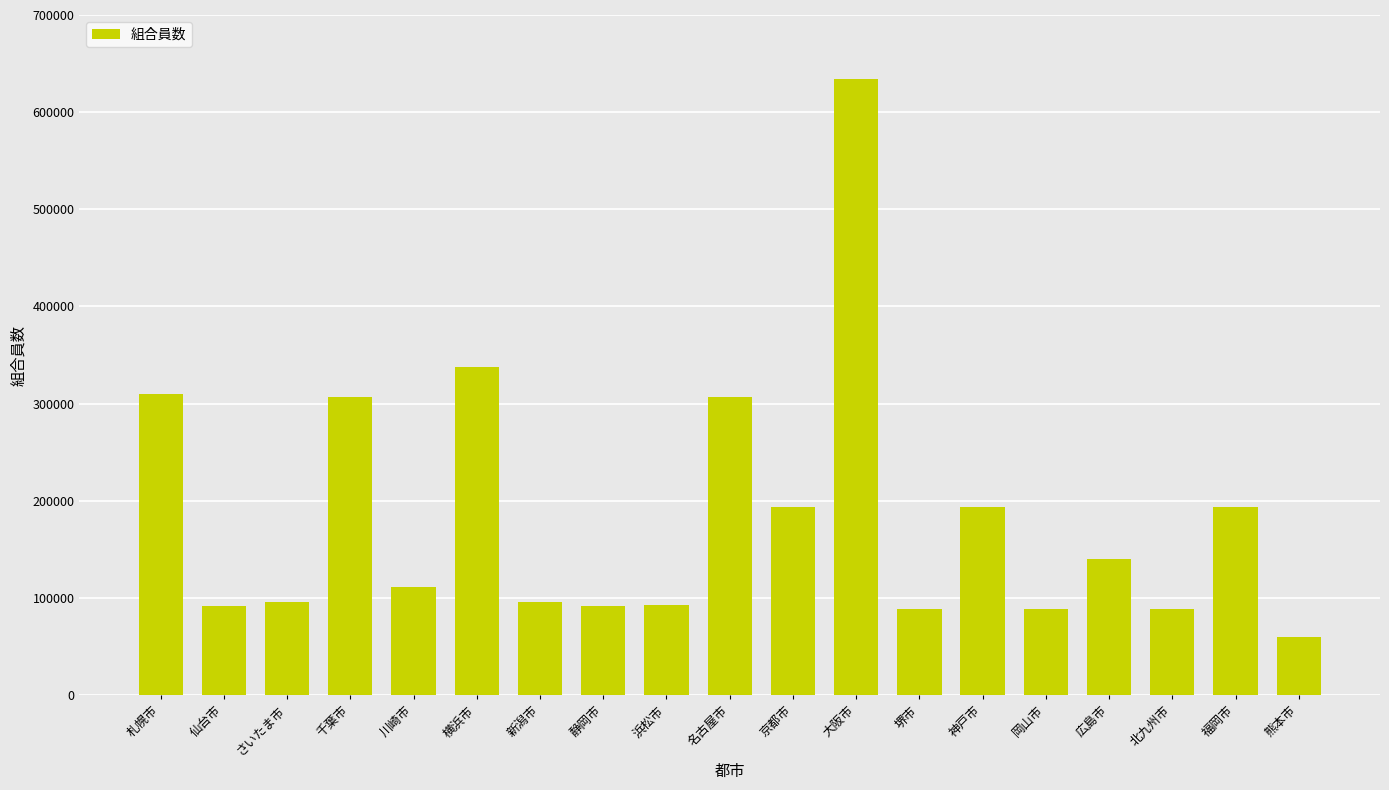

What is the maximum value shown in the chart?

634067